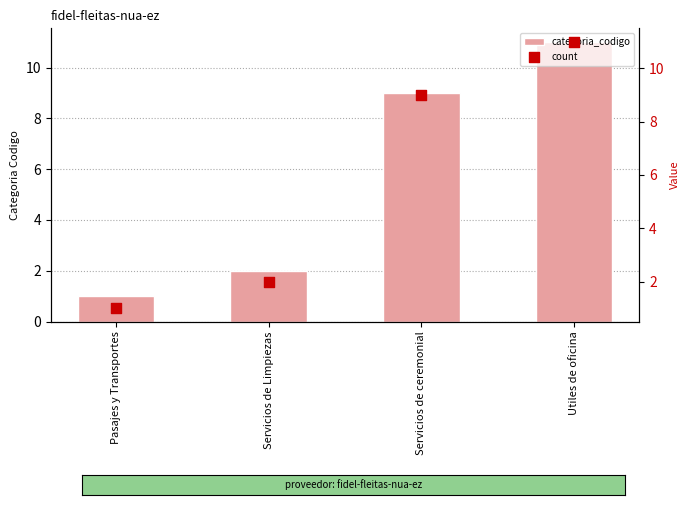

At which category is the sum across all series the highest?

Utiles de oficina